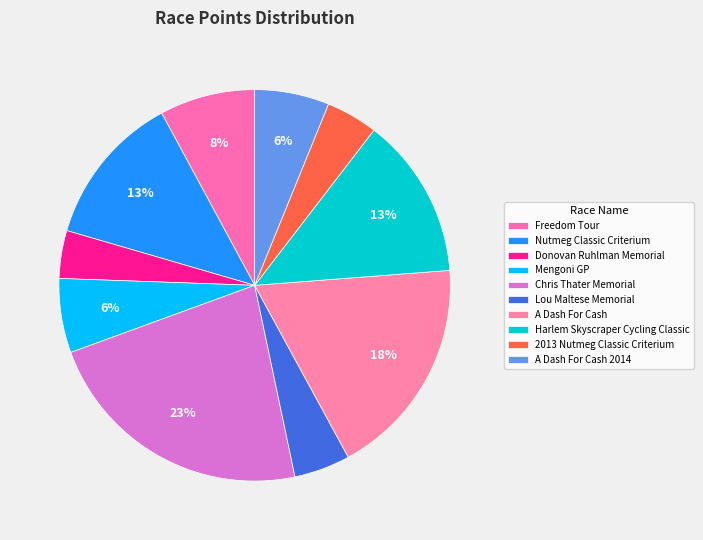

What percentage do 2013 Nutmeg Classic Criterium and Mengoni GP together represent?

10.4%